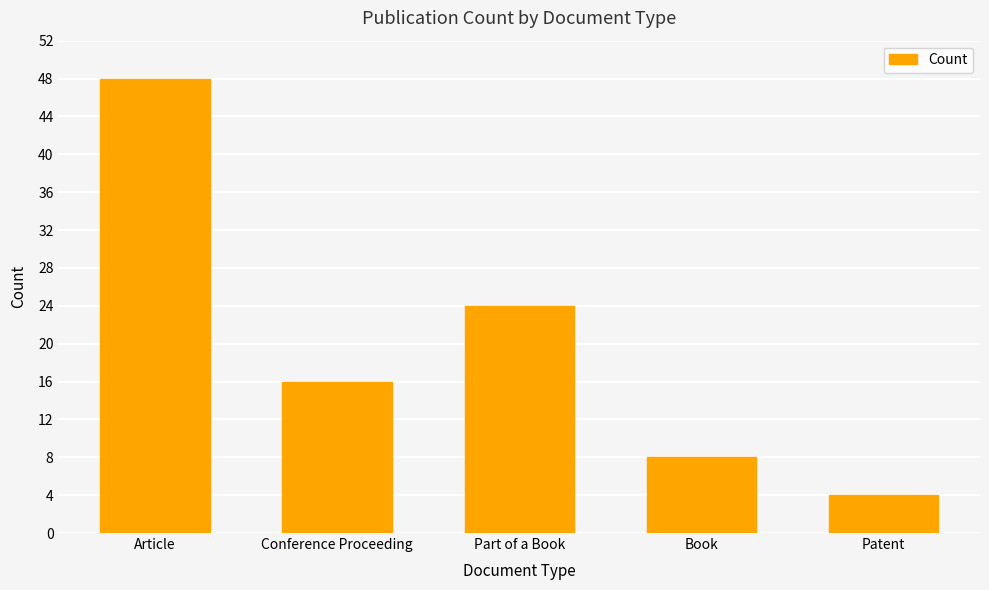

Is it true that the value at Conference Proceeding is 7?

False